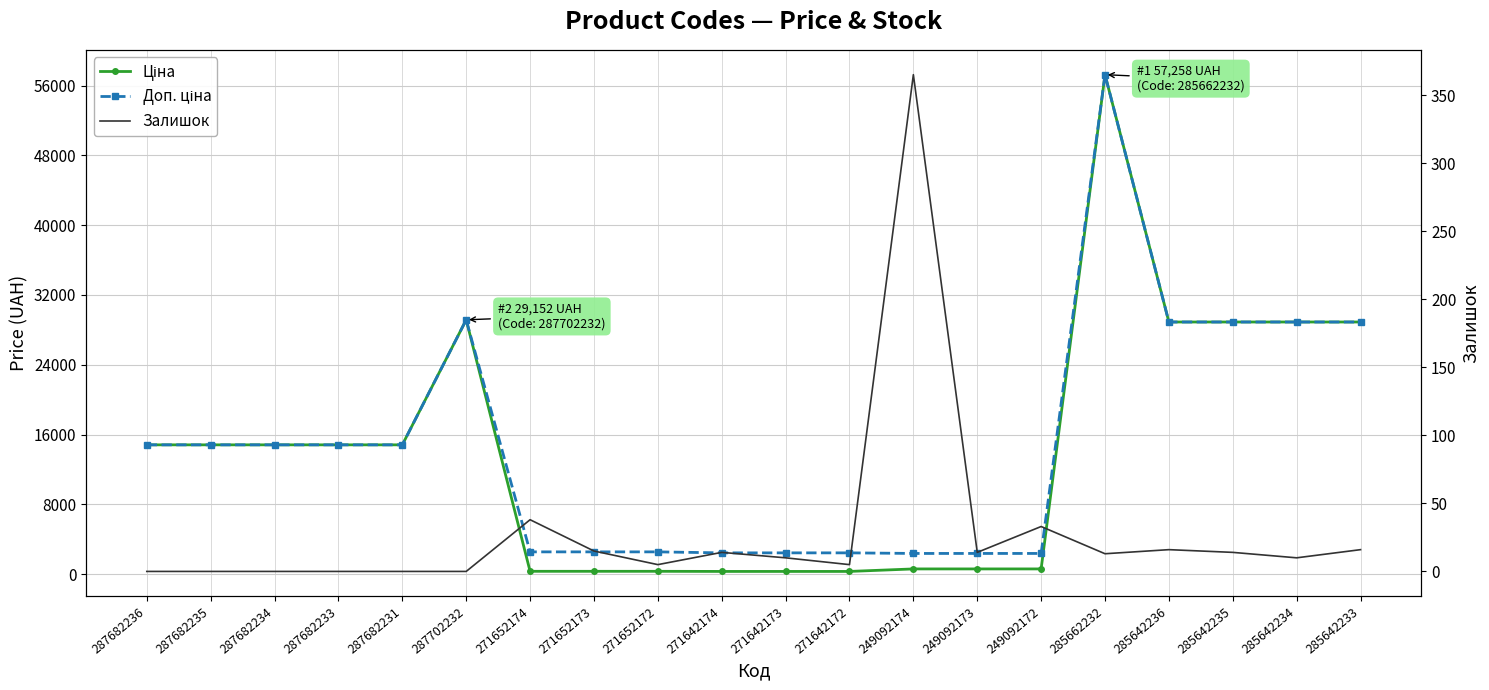

What is the difference between the Доп. ціна values at 271652172 and 287682235?

12271.2